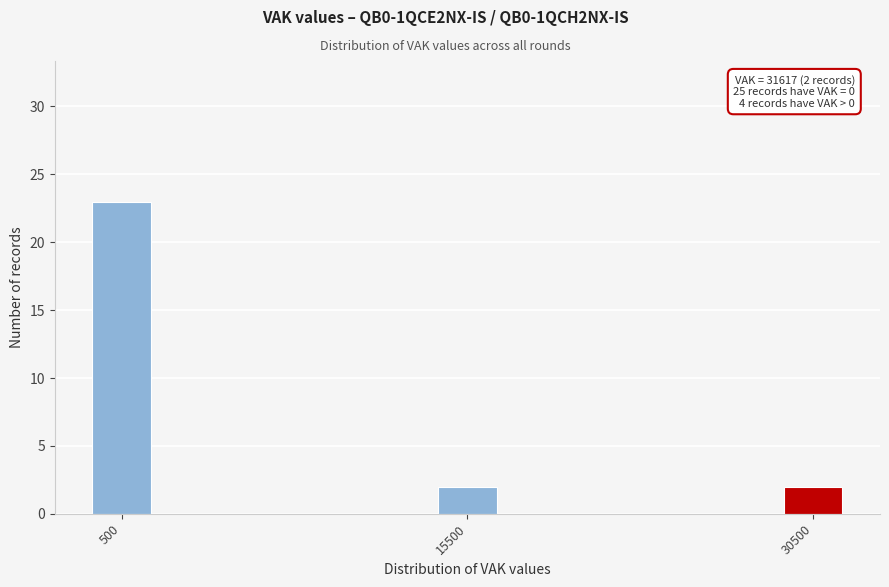

Reading left to right, extract all data points from this chart.

23	2	2